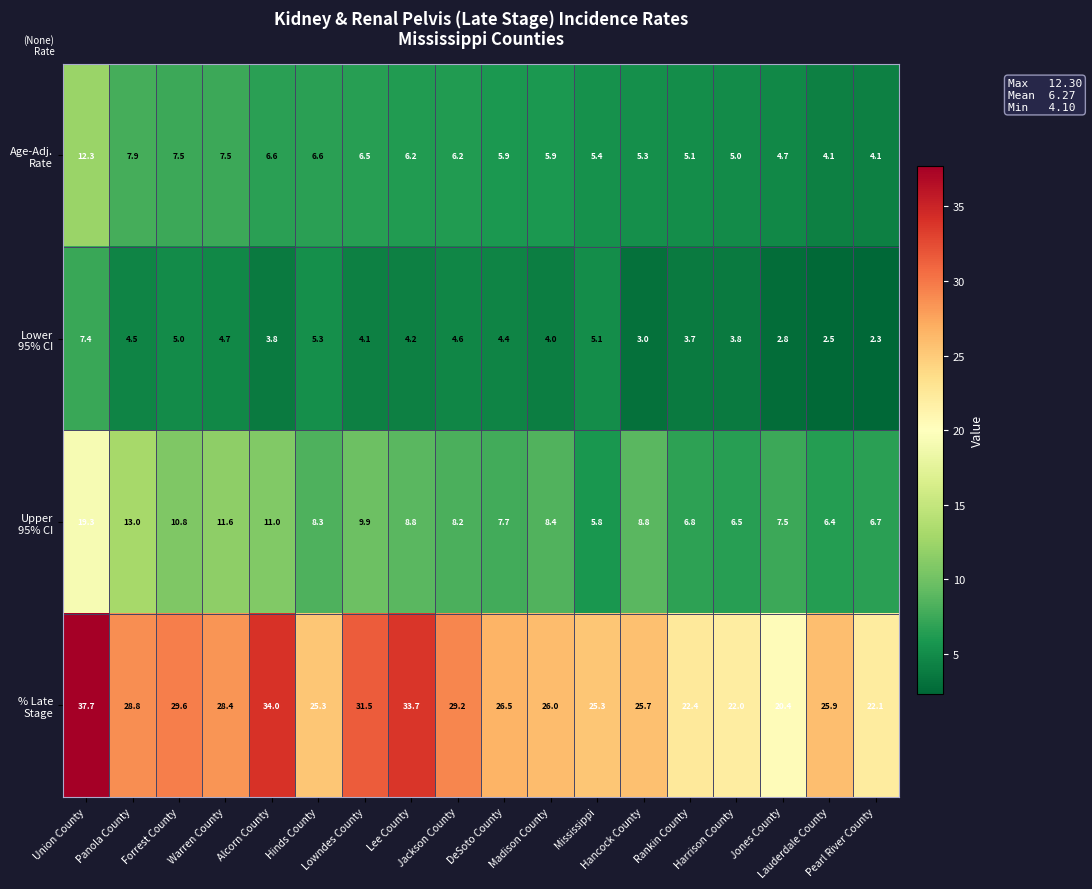

What is the minimum value shown in the chart?

2.3